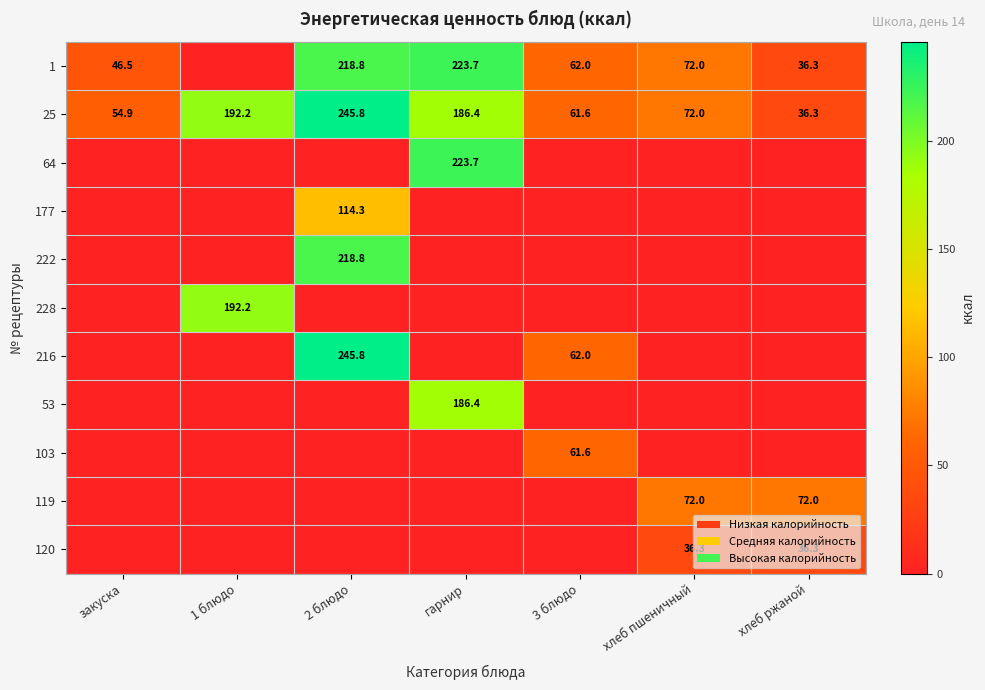

At which category is the sum across all series the highest?

2 блюдо